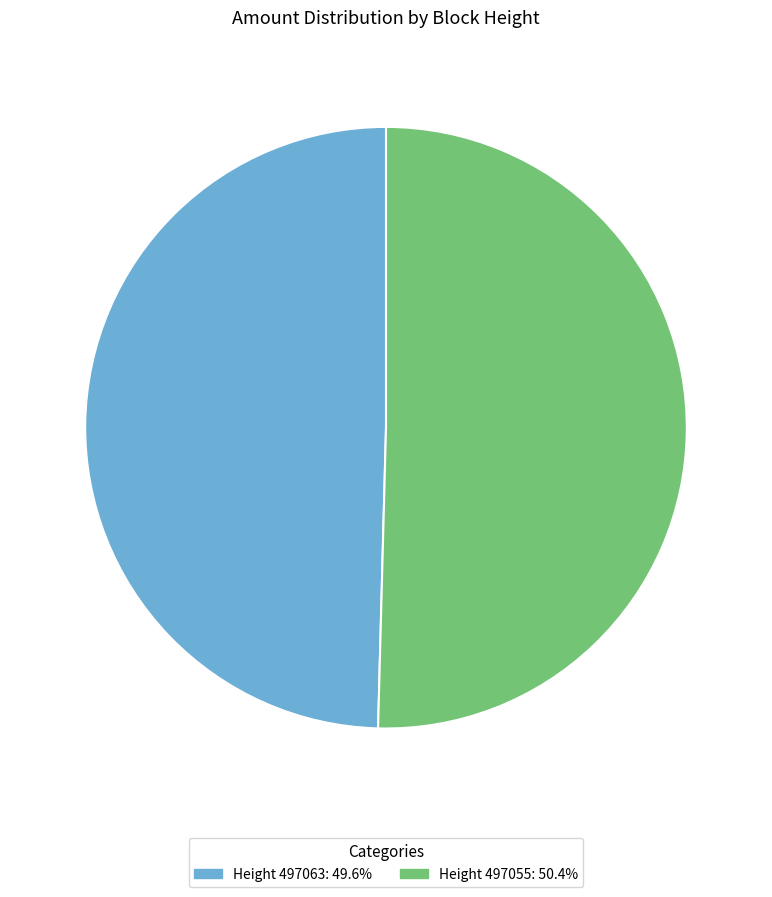

Approximately how many times larger is the value at Height 497063: 49.6% compared to Height 497055: 50.4%?

1.0